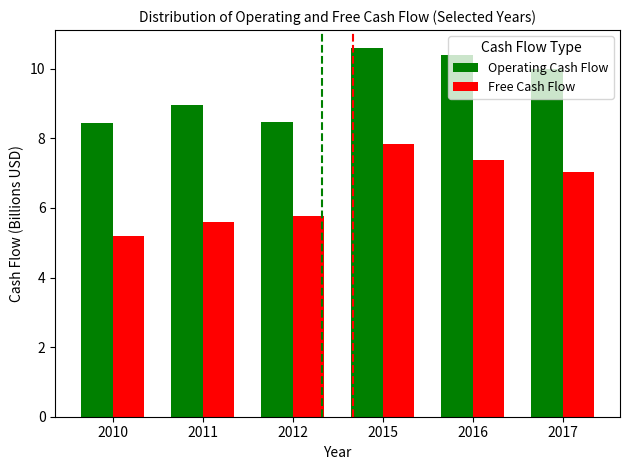

What is the spread (max minus min) of values at 2010?

3.3